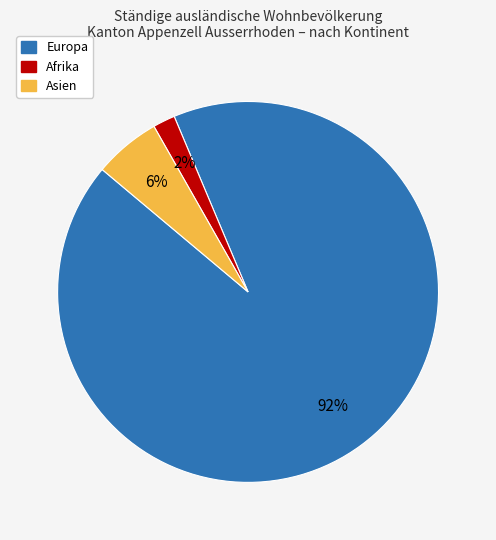

How many slices are in this pie chart?

3